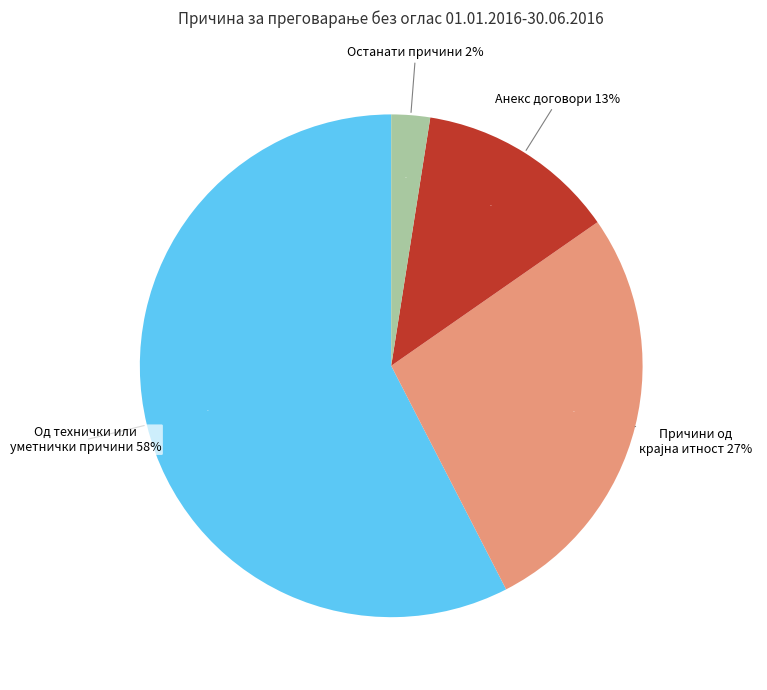

To the nearest percent, what is the difference between the Останати причини and Причини од крајна итност slice percentages?

25%